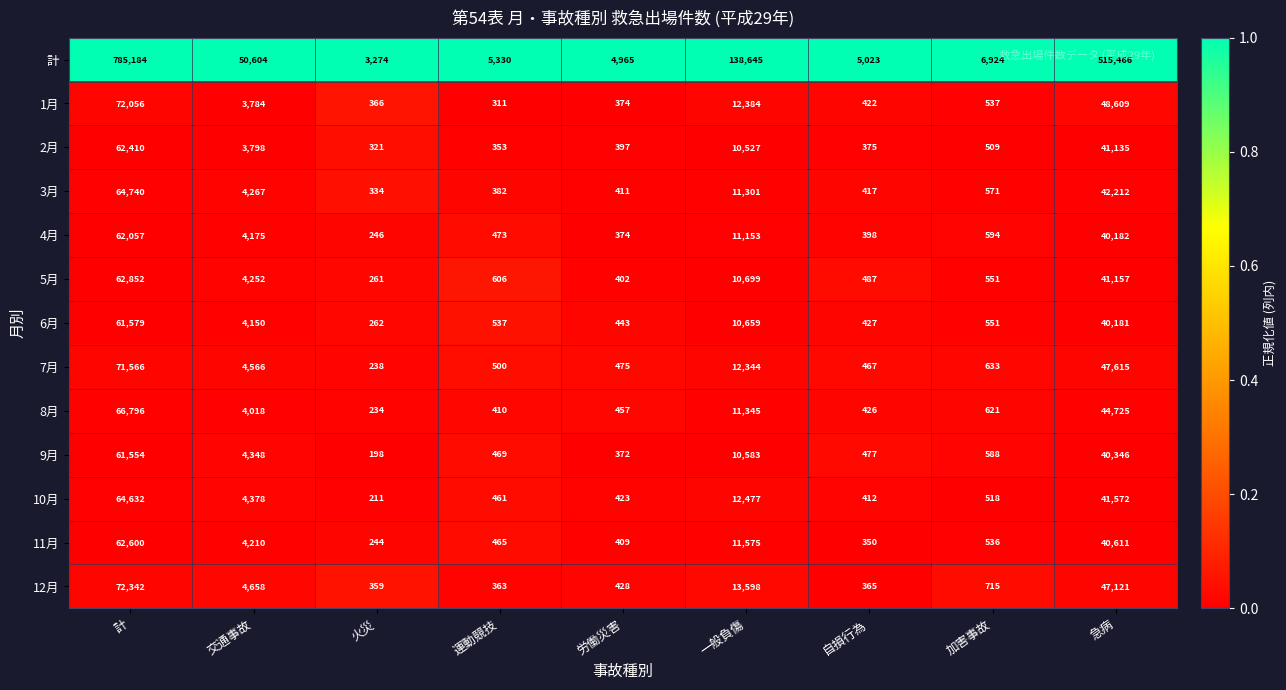

Is it true that 2月 equals 7336 at 一般負傷?

False